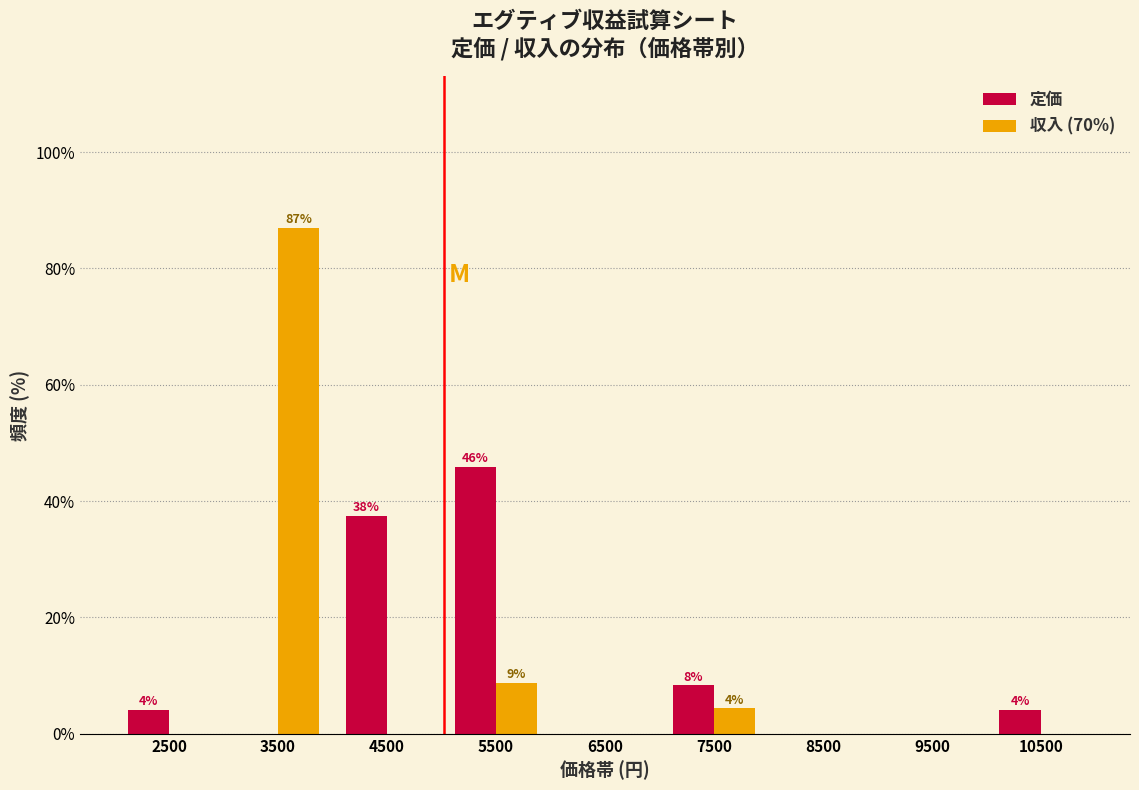

In the 定価 series, which range on the x-axis has the tallest bar?

5000 to 6000